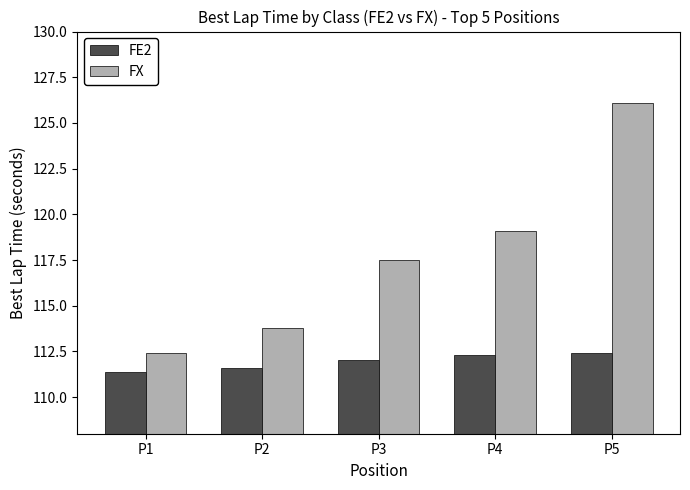

Rank the series by their maximum value, from highest to lowest.

FX, FE2